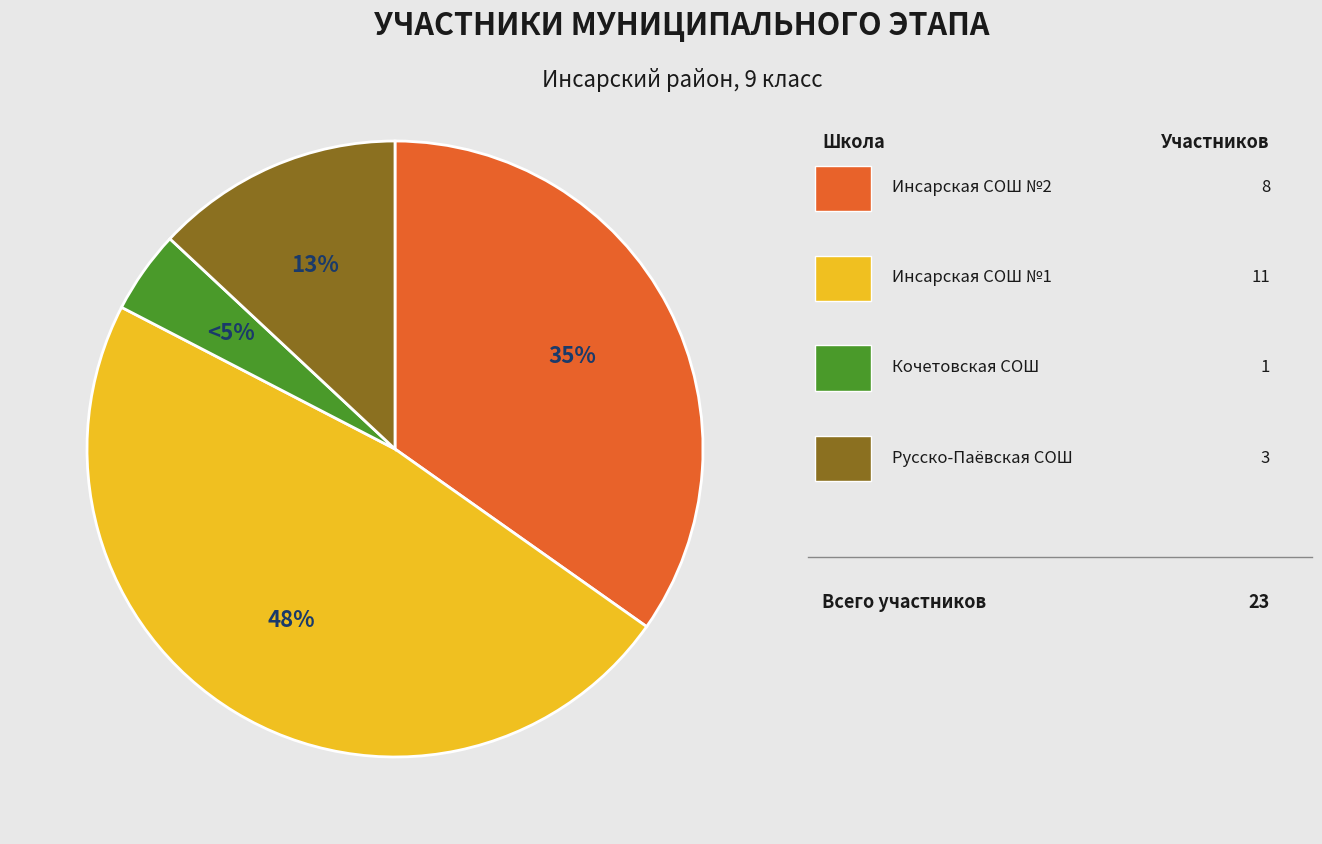

Between МБОУ " Инсарская СОШ №2" and МБОУ «Кочетовская СОШ», which is larger?

МБОУ " Инсарская СОШ №2"